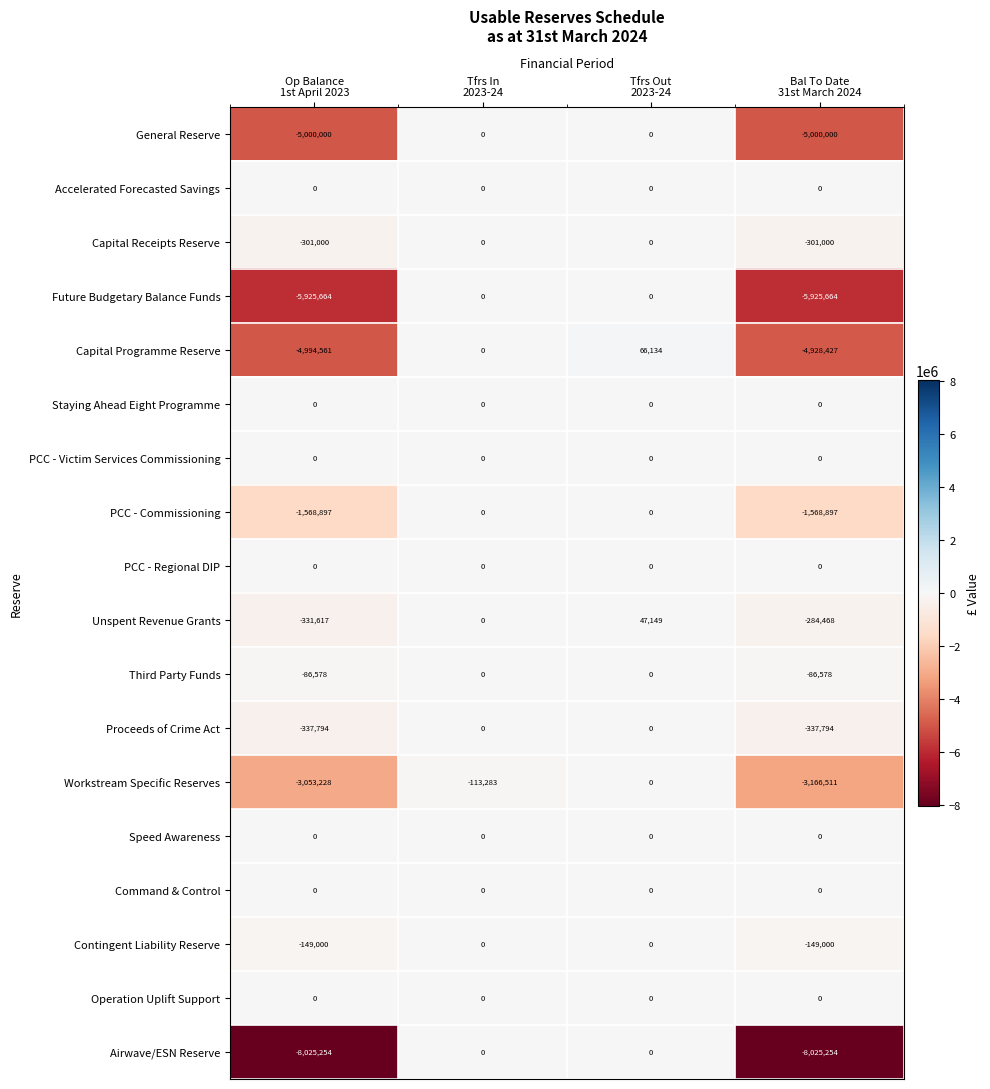

What is the smallest value displayed?

-8025254